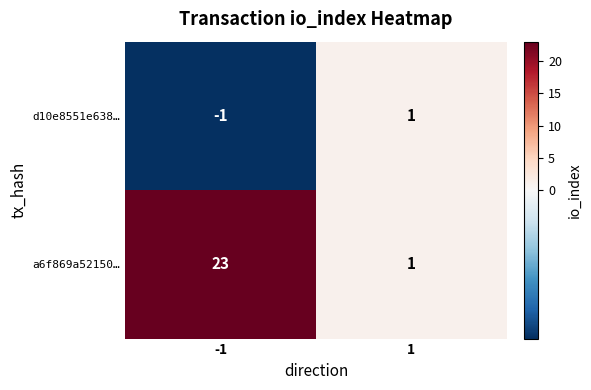

The a6f869a52150… series shows 23 at -1. True or false?

True